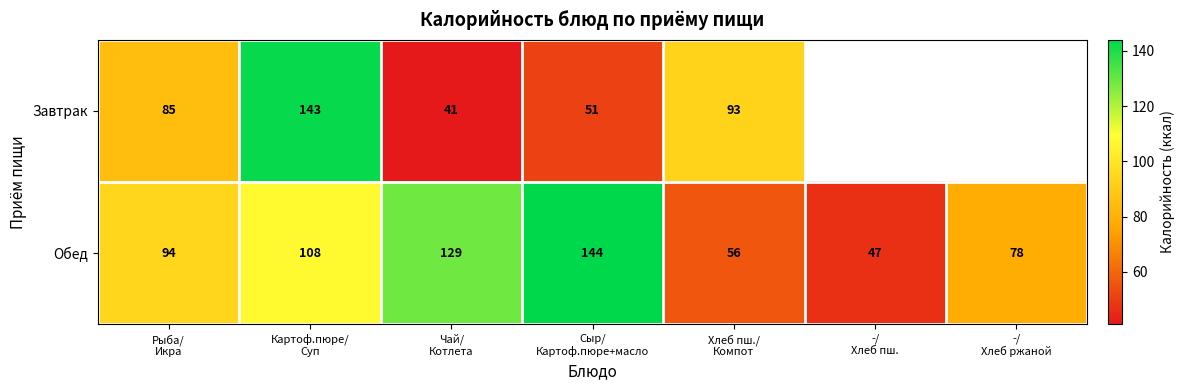

What is the average value of the Обед series?

94